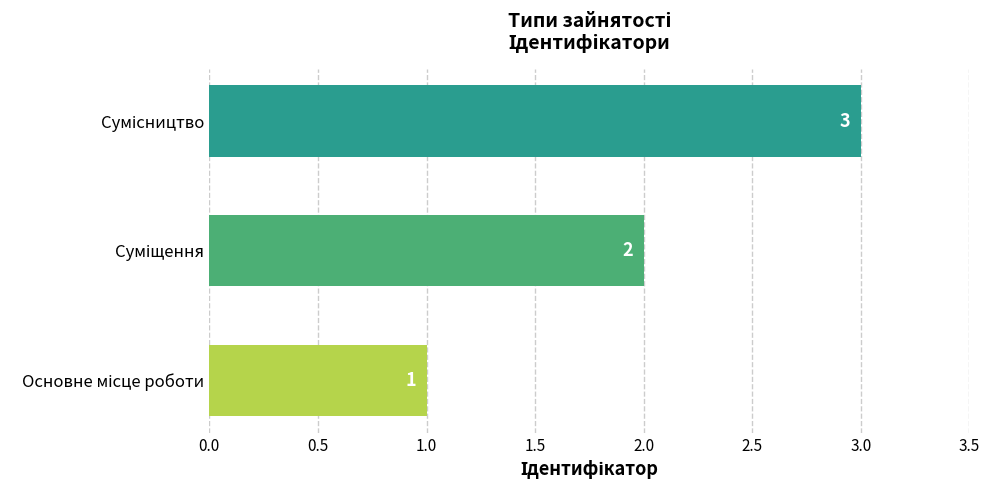

What is the sum of all values?

6